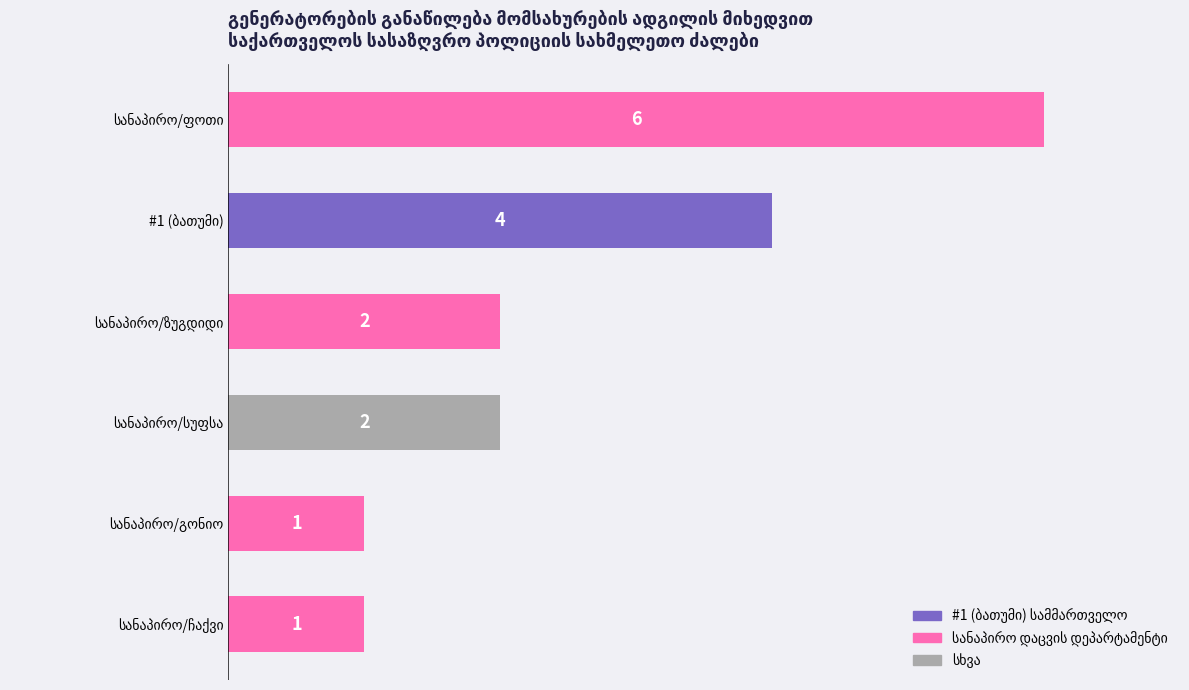

Reading bottom to top, list all the values displayed in this chart.

1	1	2	2	4	6